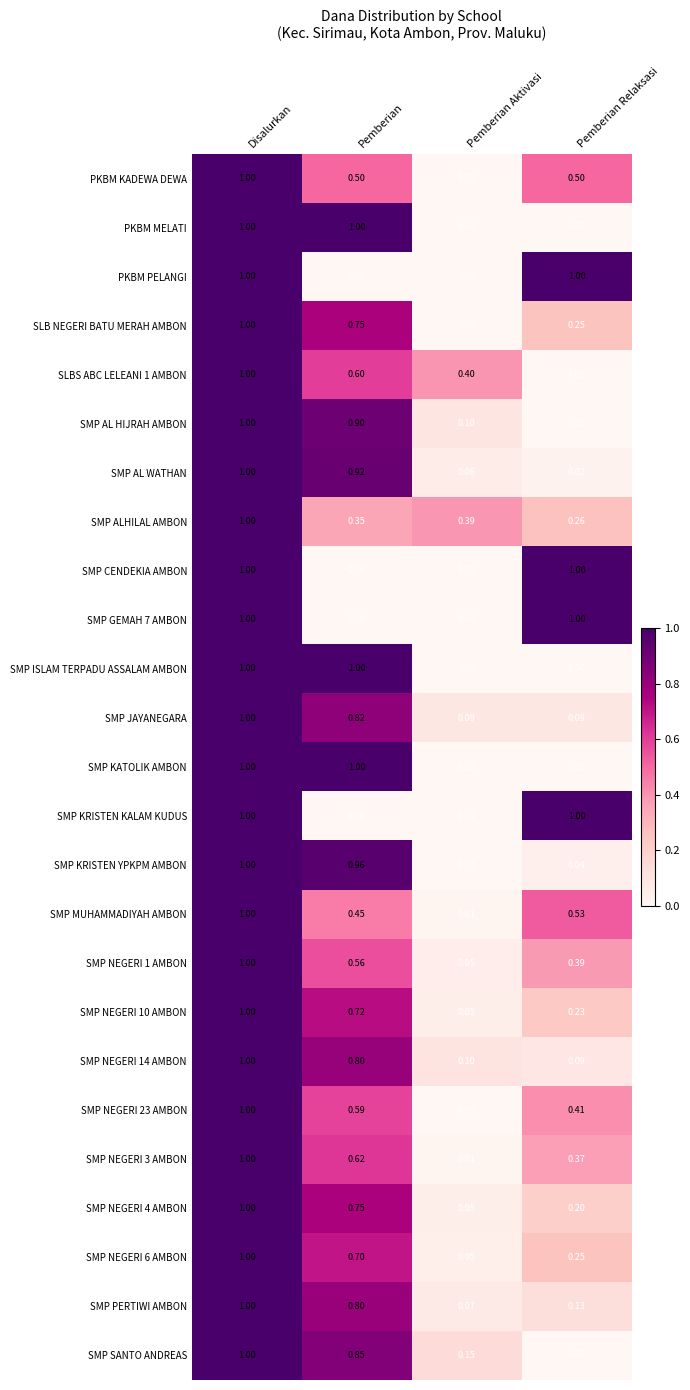

Where is SMP MUHAMMADIYAH AMBON nearest to the value 0?

Pemberian Aktivasi